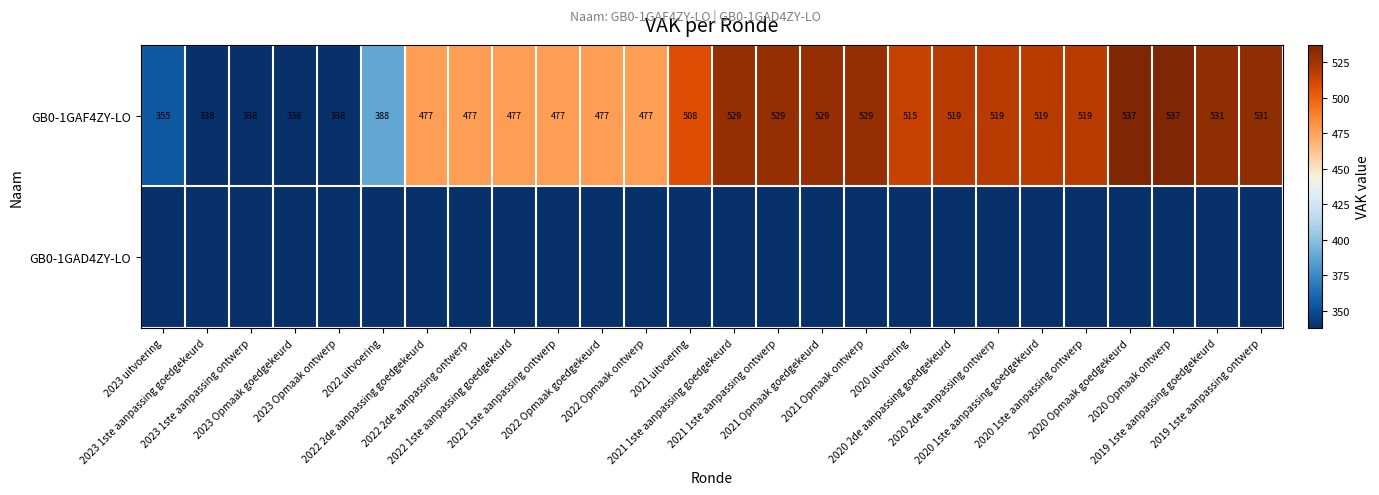

What is the lowest value of the GB0-1GAF4ZY-LO series?

338